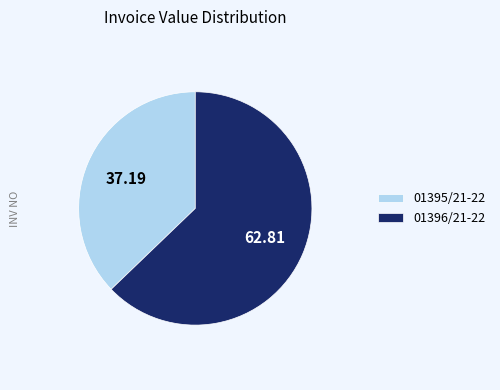

Count the number of slices in the pie.

2